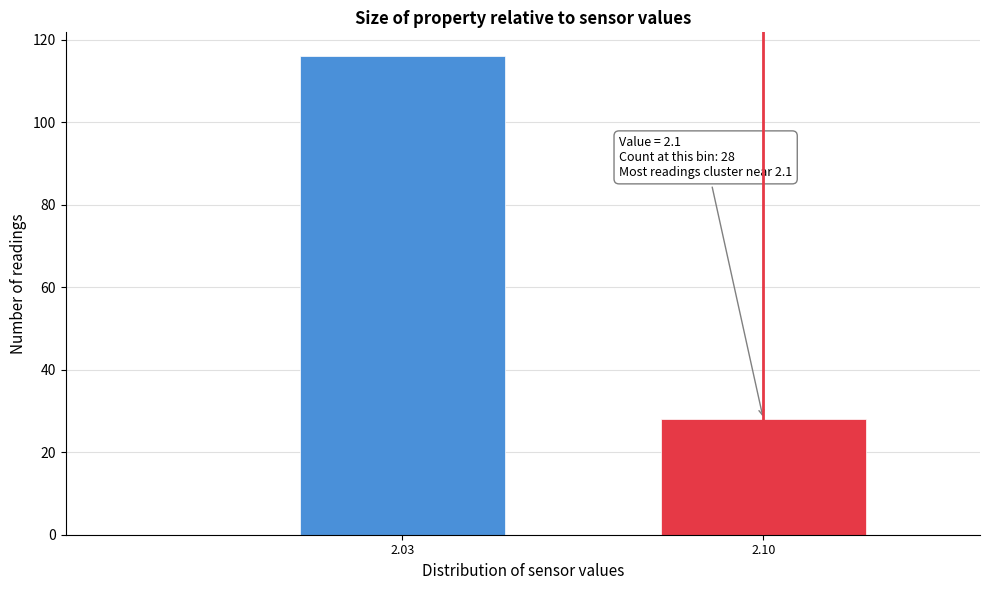

Reading left to right, what are all the values shown in this chart?

116	28